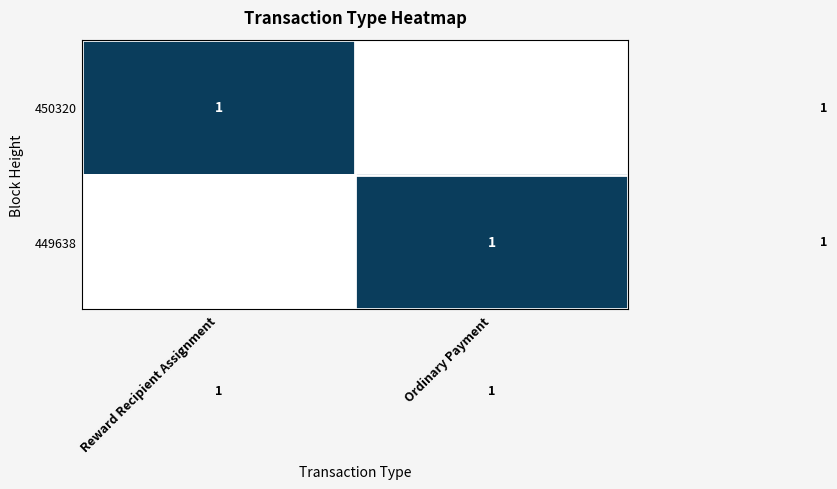

Is it true that 450320 equals 1 at Reward Recipient Assignment?

True